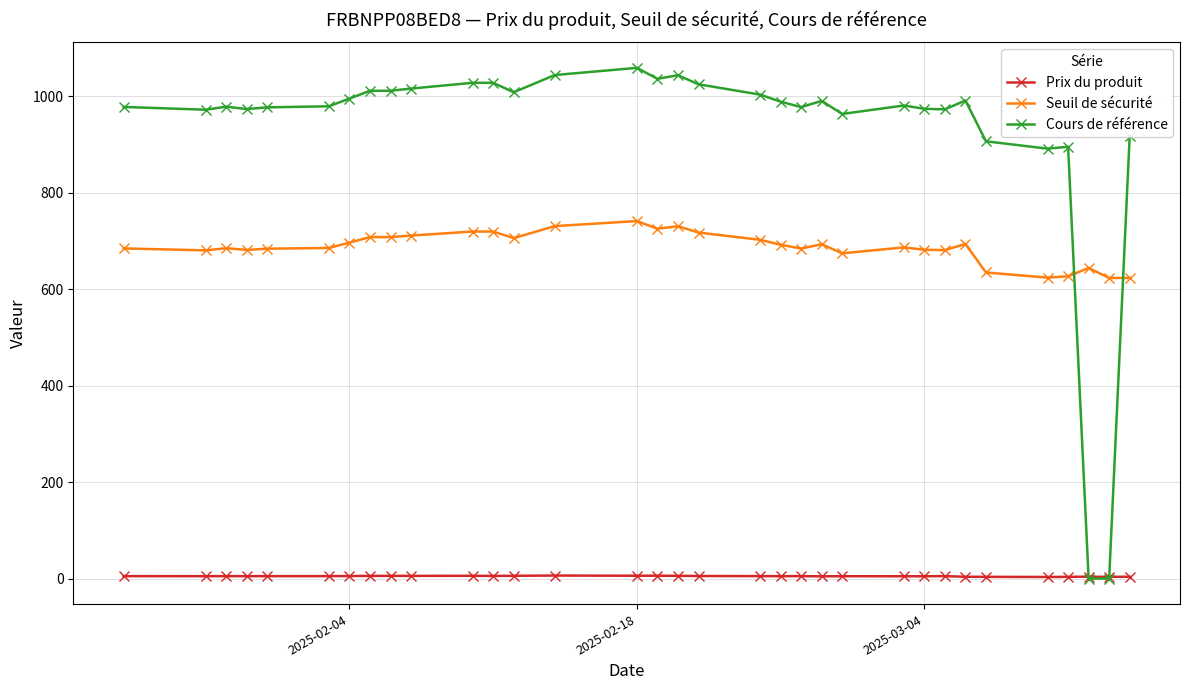

What is the average value of the Seuil de sécurité series?

687.1